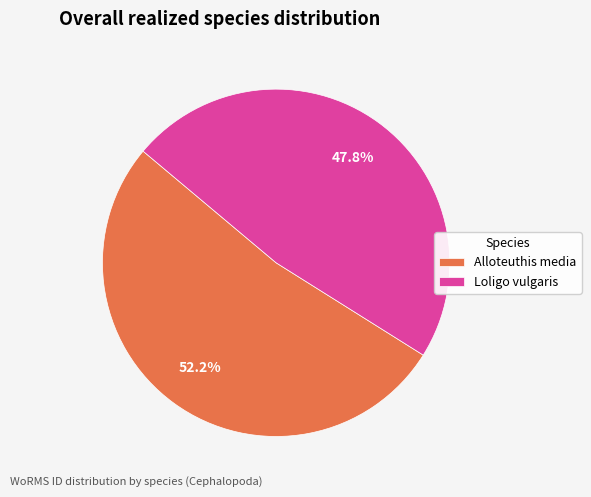

Count the number of slices in the pie.

2